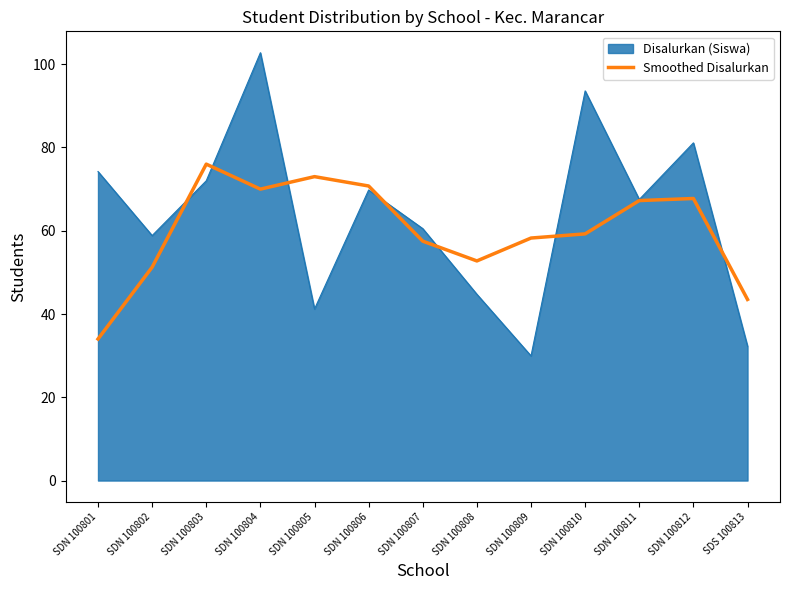

What is the spread (max minus min) of values at SDN 100808?

8.0